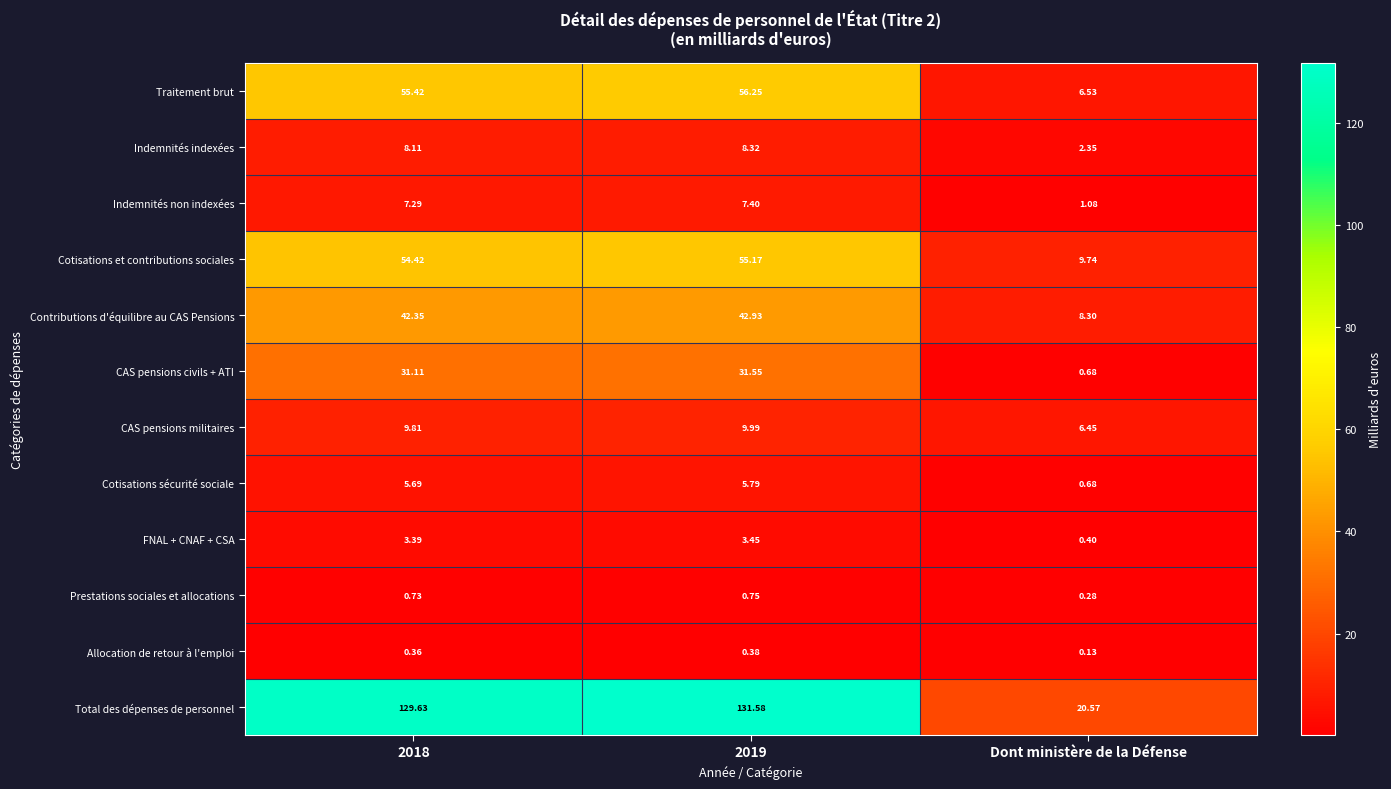

At which label does Traitement brut reach its minimum?

Dont ministère de la Défense